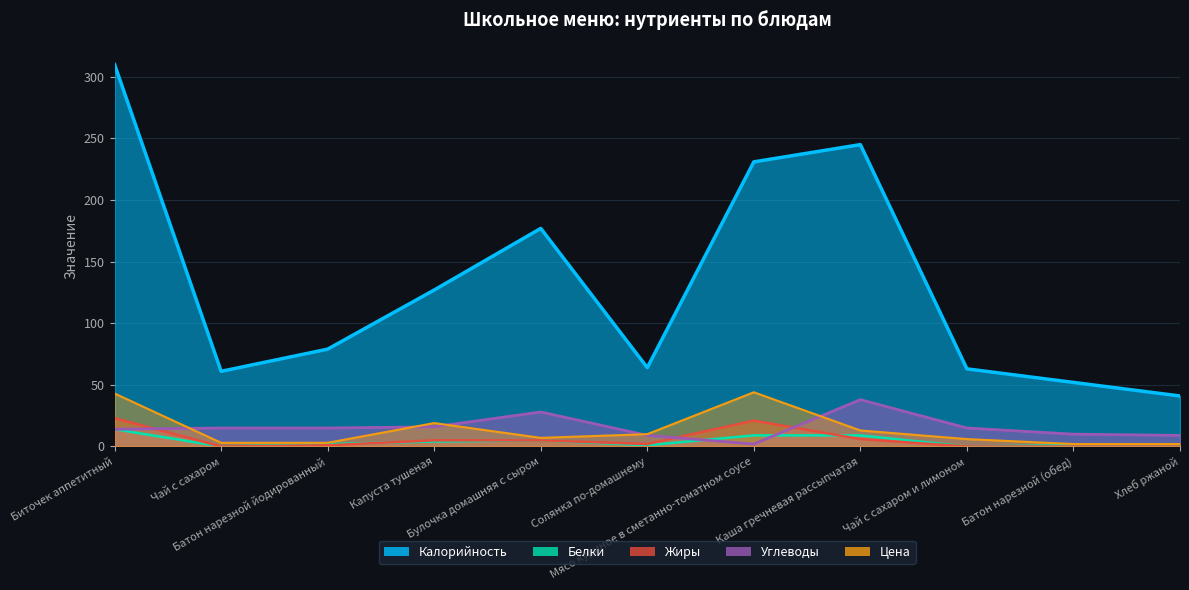

What is the difference between the maximum and minimum values in the Калорийность series?

269